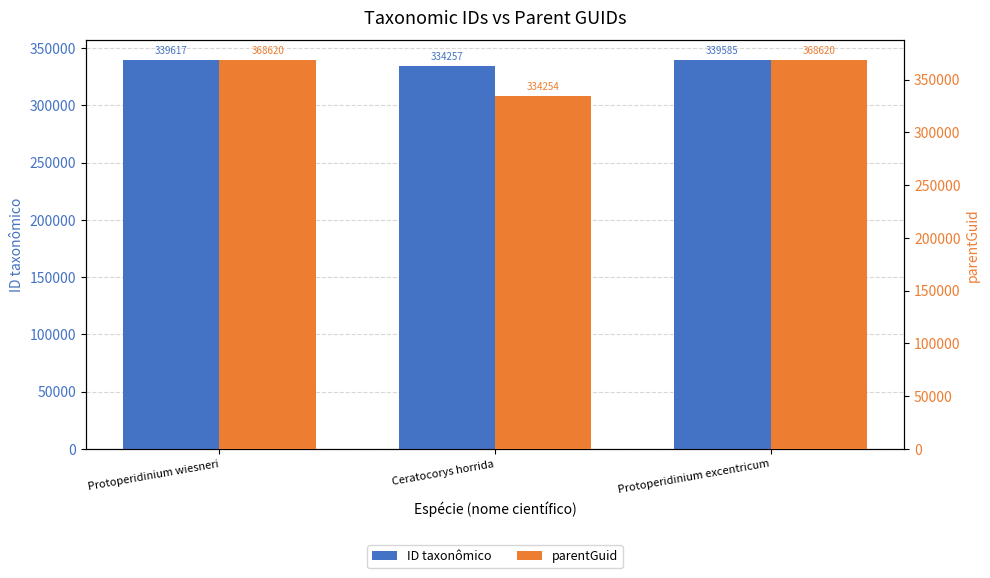

At Protoperidinium wiesneri, list the series in order from largest to smallest.

parentGuid, ID taxonômico